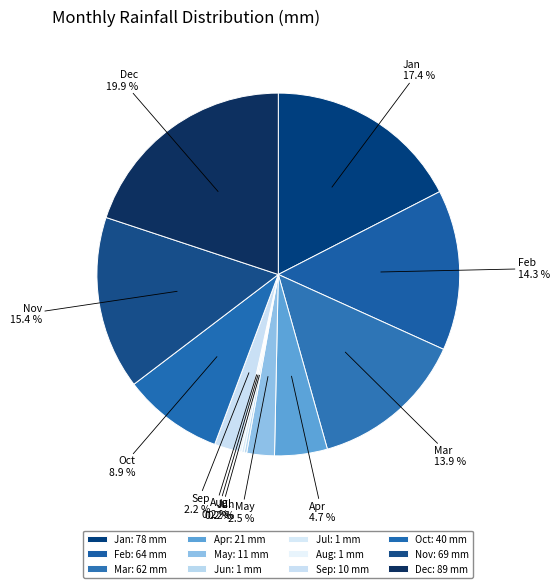

How many segments does this pie chart have?

12